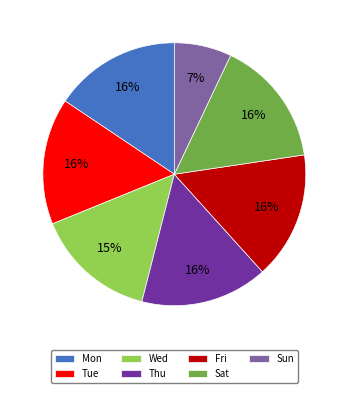

Approximately how many times larger is the value at Thu compared to Sat?

1.0